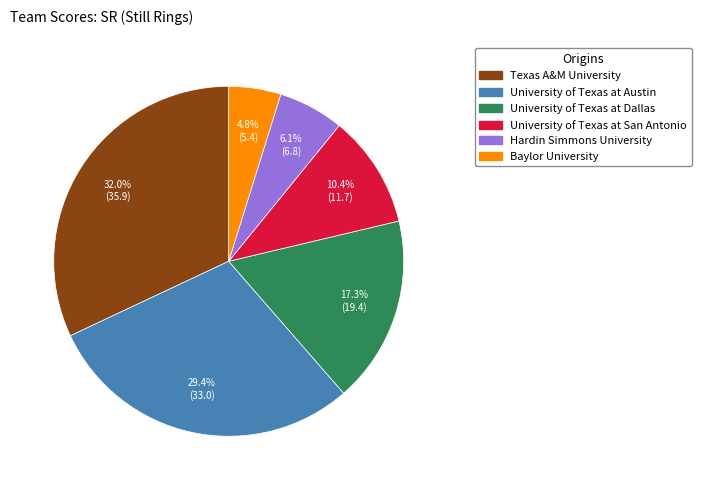

To the nearest percent, what percentage of the pie is University of Texas at Dallas?

17%